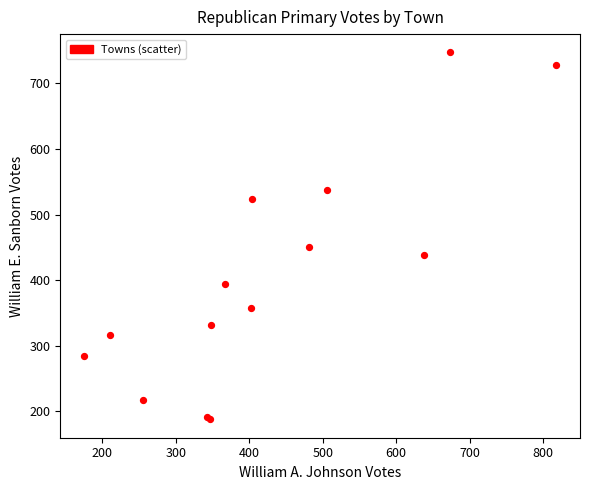

What Y value in the scatter plot is closest to 467?

451